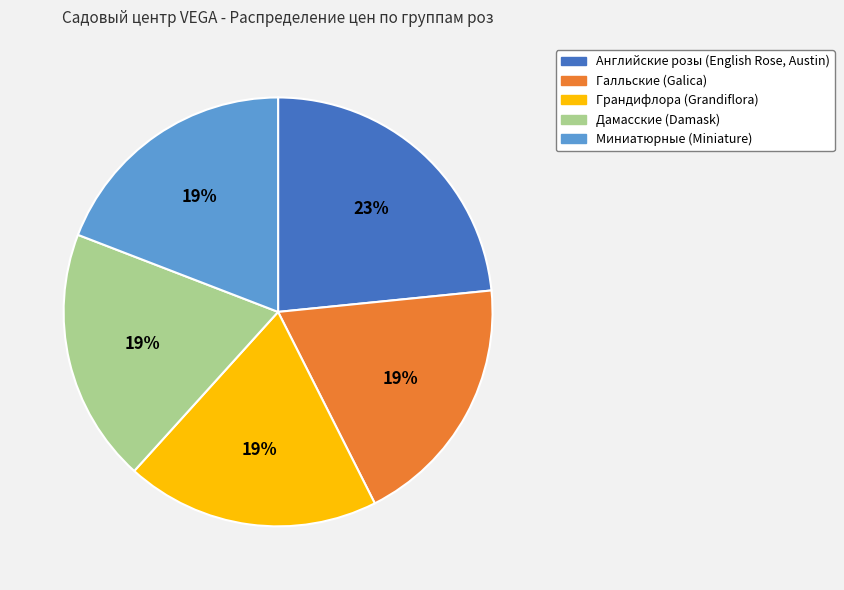

Approximately how many times larger is the value at Миниатюрные (Miniature) compared to Английские розы (English Rose, Austin)?

0.8